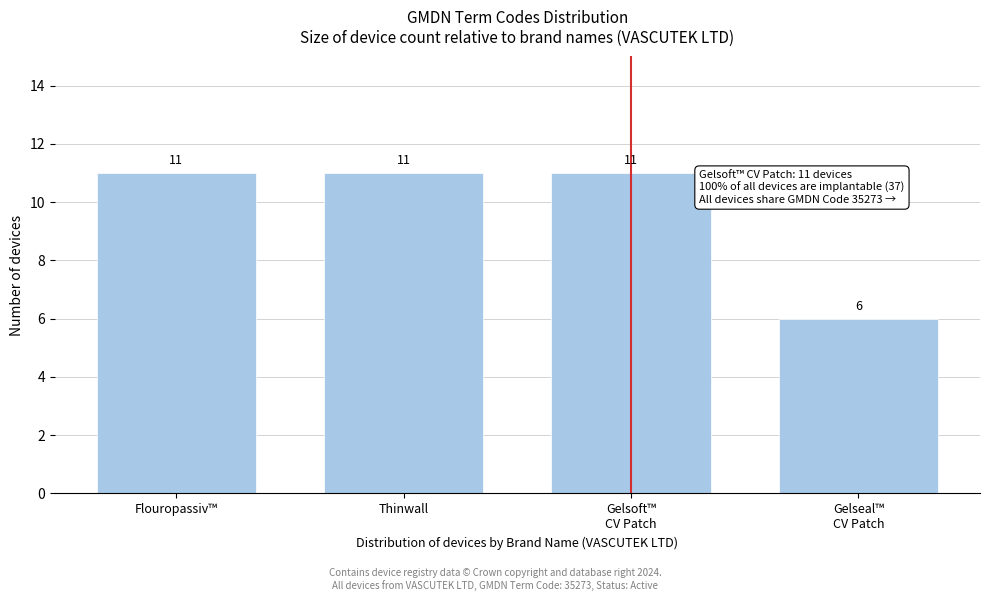

Reading left to right, transcribe all the data shown in this chart.

11	11	11	6